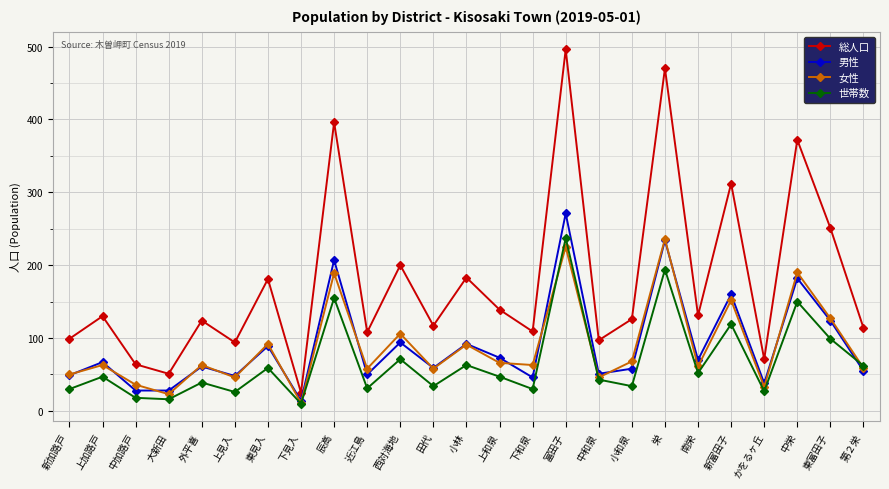

What is the label of the 16th point from the right?

近江島